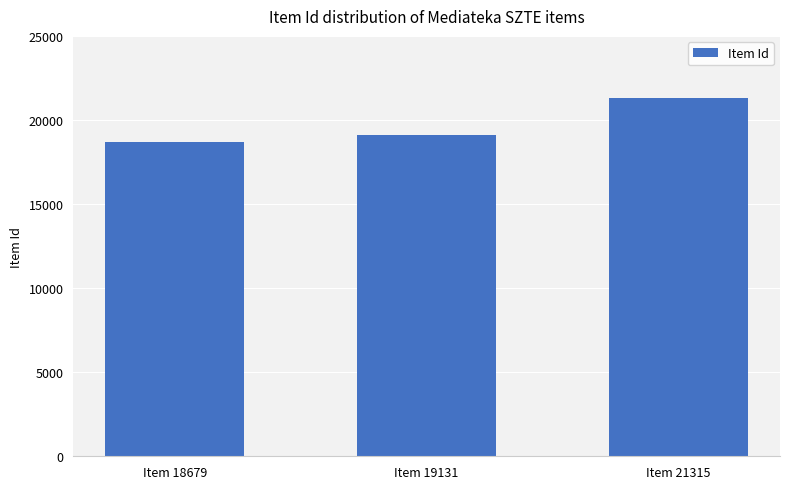

Between Item 18679 and Item 21315, which is larger?

Item 21315